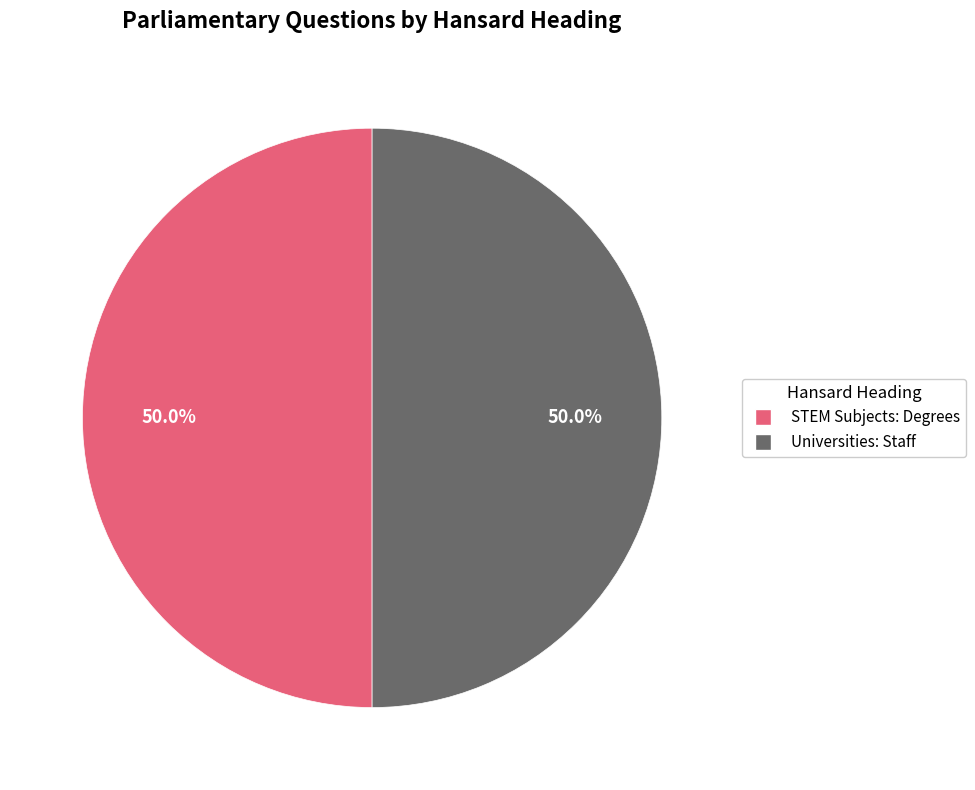

What percentage do Universities: Staff and STEM Subjects: Degrees together represent?

100.0%